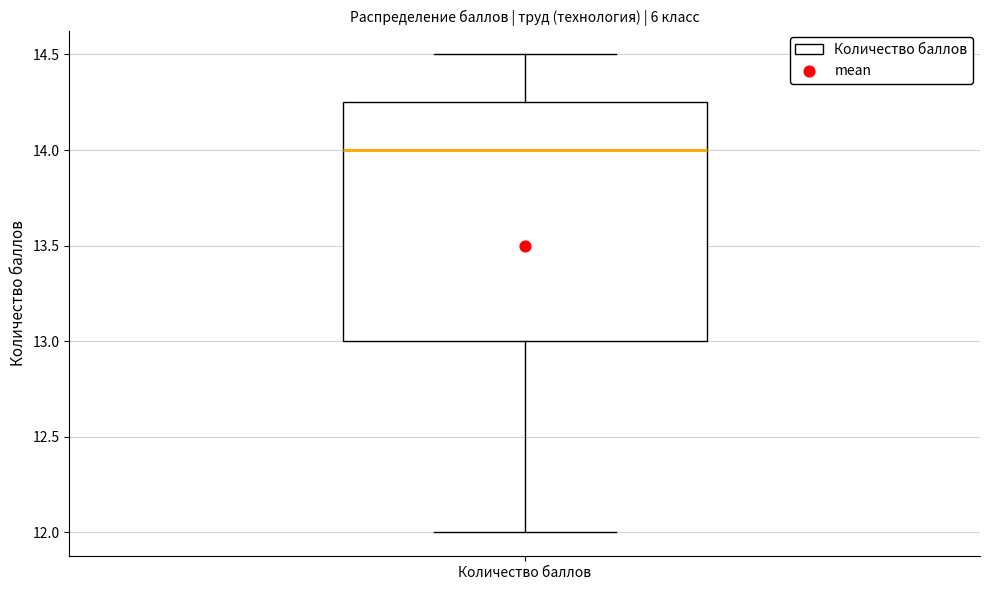

Where is the lower edge of the box for Количество баллов on the y-axis? The values are not printed on the chart, so give them approximately, as read against the axis.

13.00